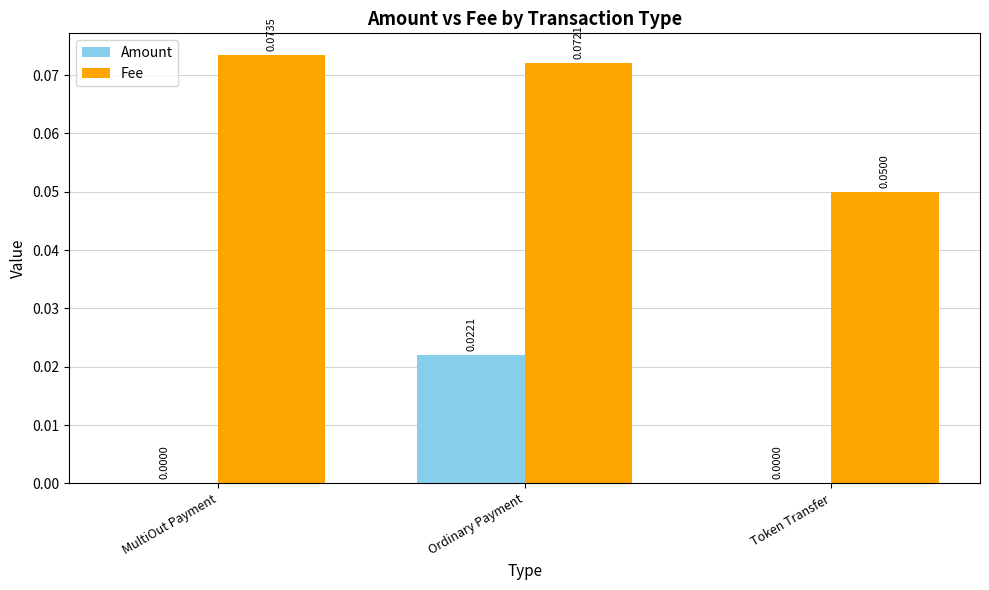

Which series changed the most between MultiOut Payment and Ordinary Payment?

Amount